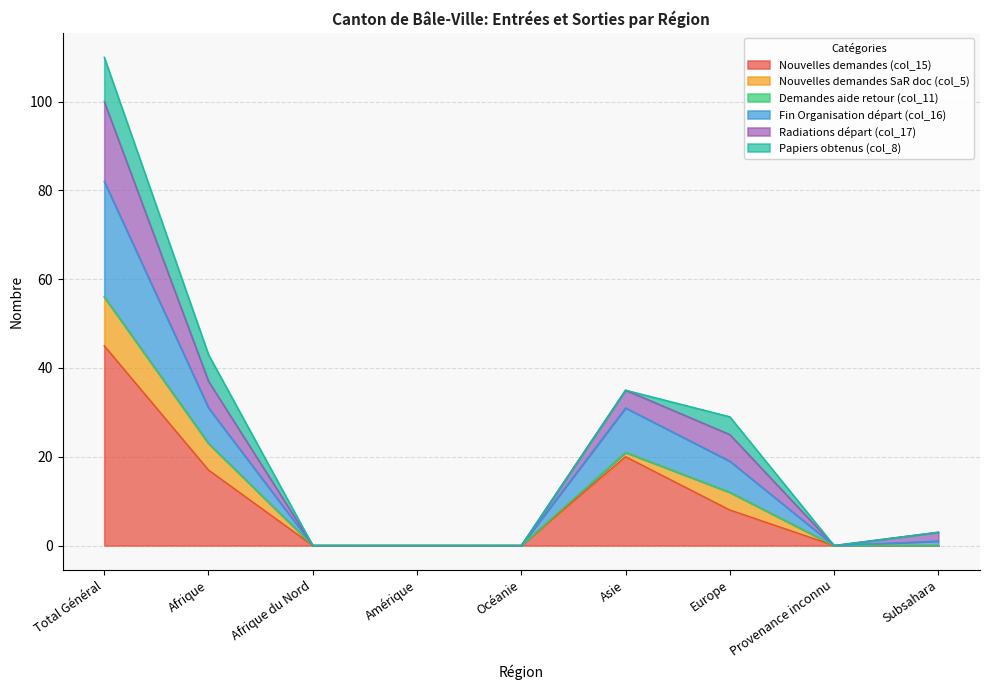

Where does the Radiations départ (col_17) series first go above 3?

Total Général